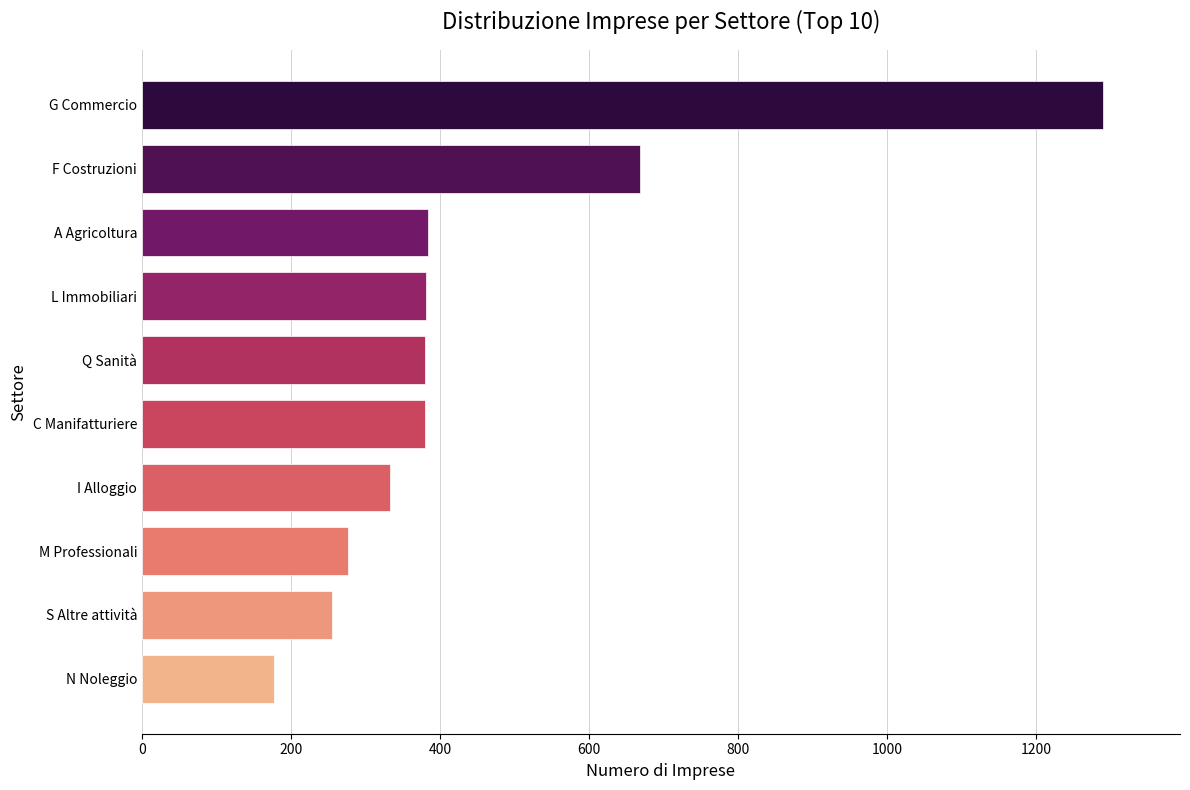

The value at A Agricoltura is 236. True or false?

False